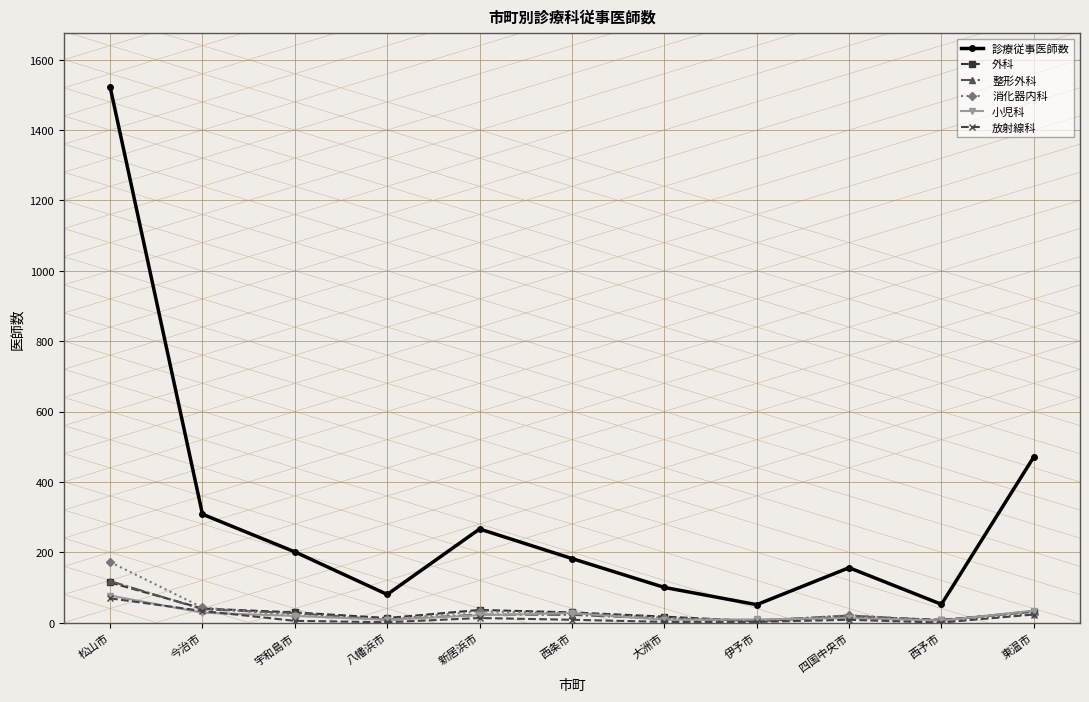

In 診療従事医師数, how many points are higher than both neighbors (excluding endpoints)?

2